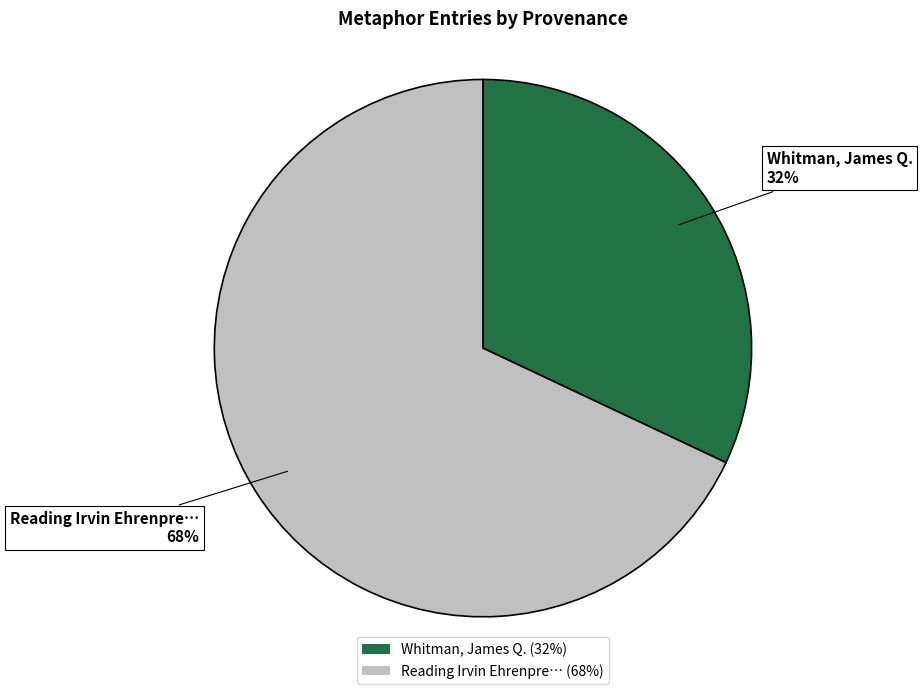

What is the smallest slice in the pie chart?

Whitman, James Q. (32%)